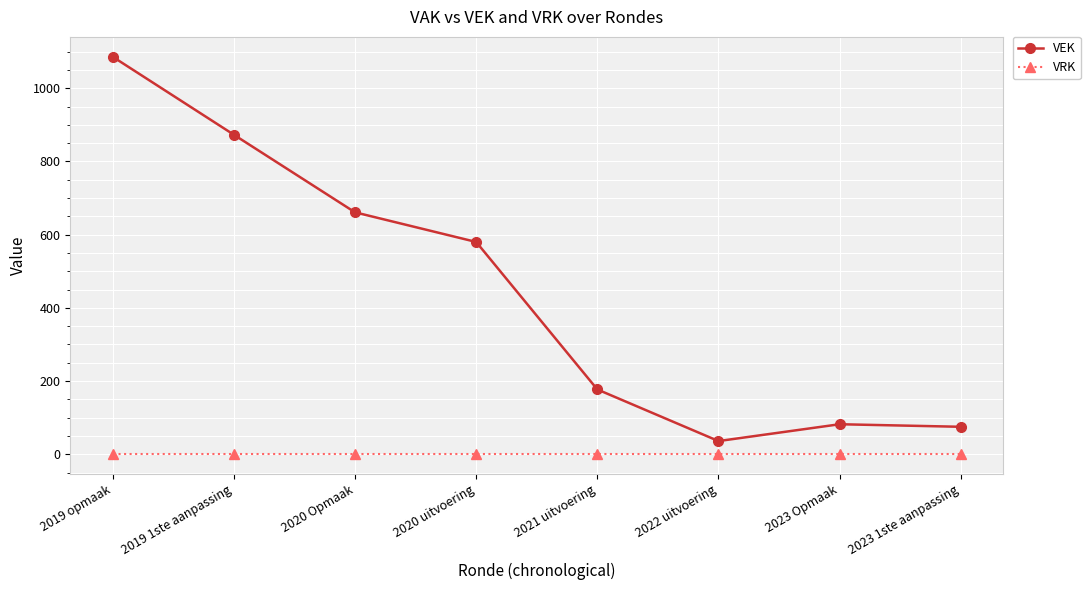

What is the maximum value shown in the chart?

1086